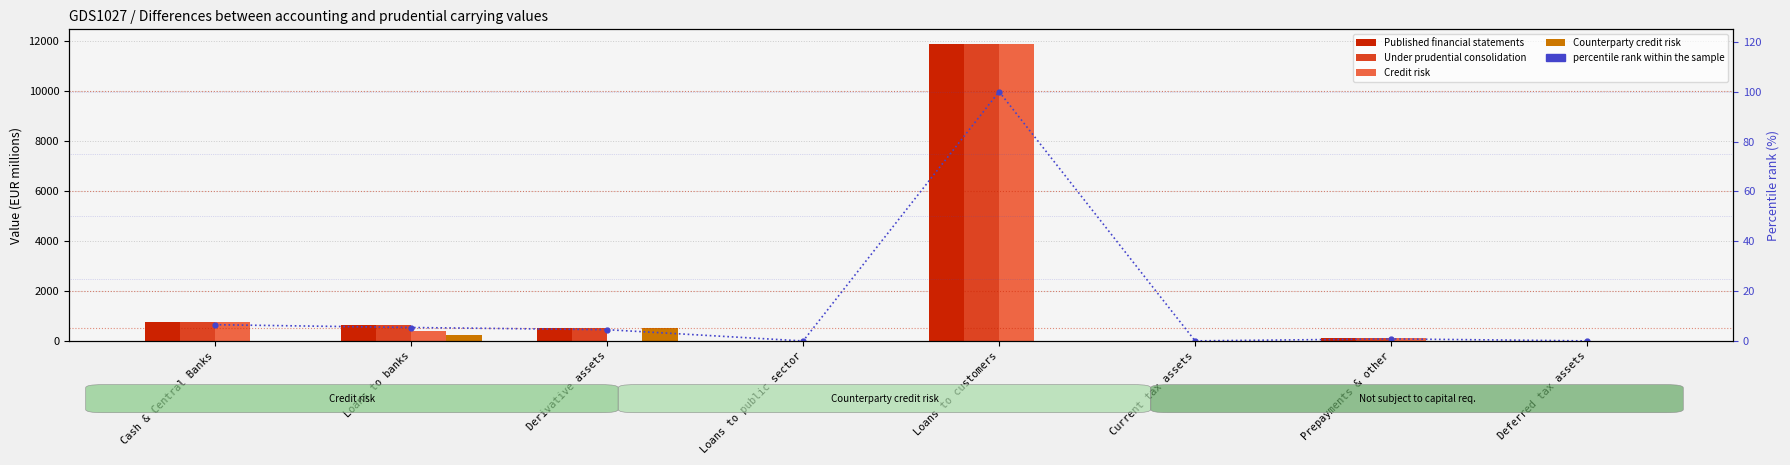

What is the maximum value shown in the chart?

11870.6